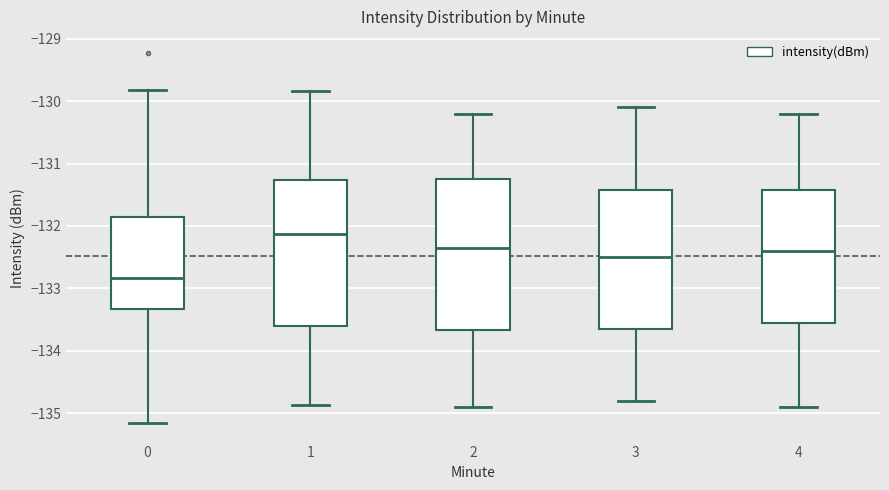

Reading left to right, transcribe this box plot: for each box, give where its median line is, the range the box spans, and where its two whiskers end, as read against the y-axis. The values are not printed on the chart, so give them approximately, as read against the axis.

0: median -132.8, box -133.3 to -131.9, whiskers -135.2 to -129.8
1: median -132.1, box -133.6 to -131.3, whiskers -134.9 to -129.8
2: median -132.3, box -133.7 to -131.2, whiskers -134.9 to -130.2
3: median -132.5, box -133.6 to -131.4, whiskers -134.8 to -130.1
4: median -132.4, box -133.5 to -131.4, whiskers -134.9 to -130.2